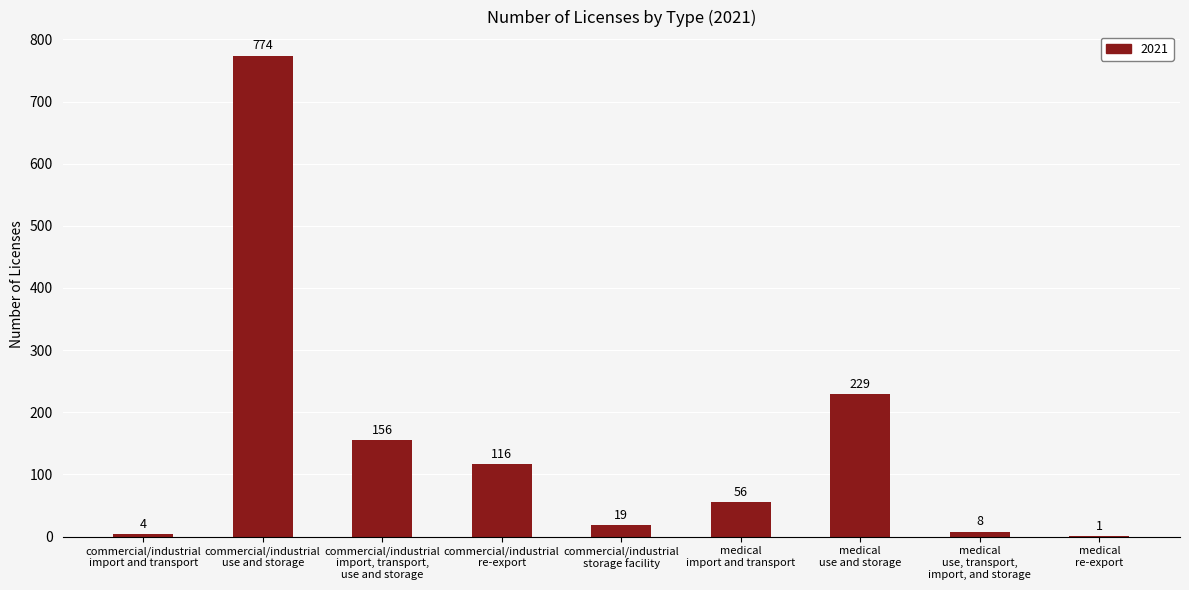

What is the sum of all values?

1363